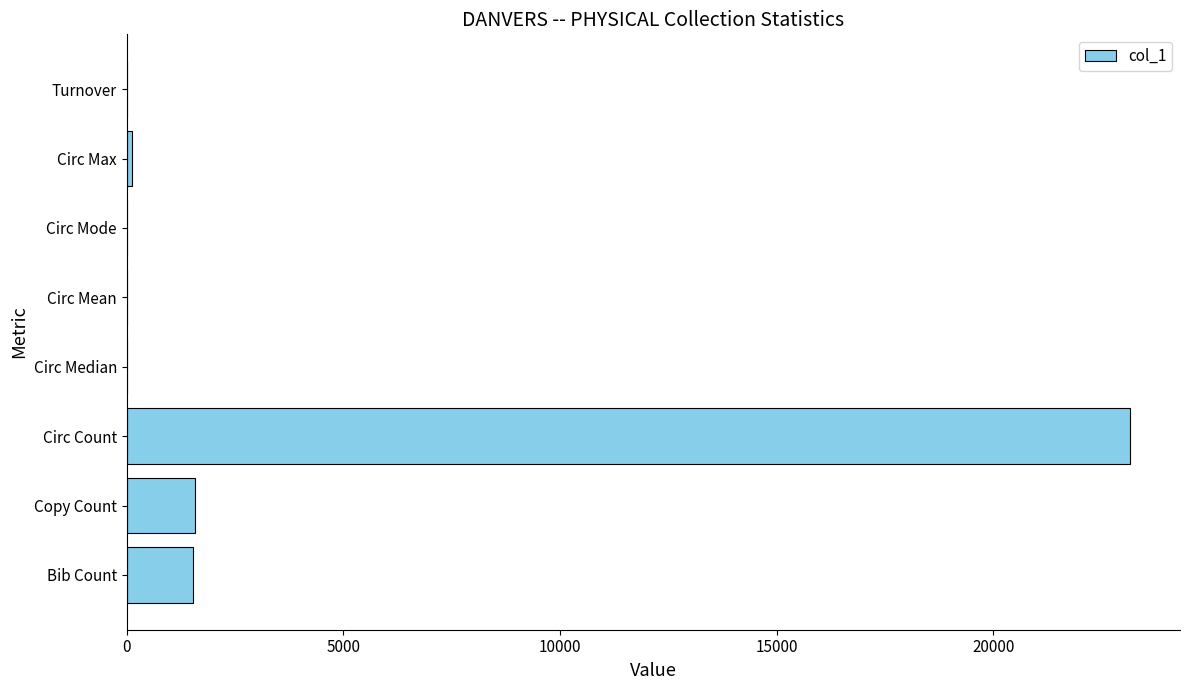

Does the chart contain stacked bars?

No